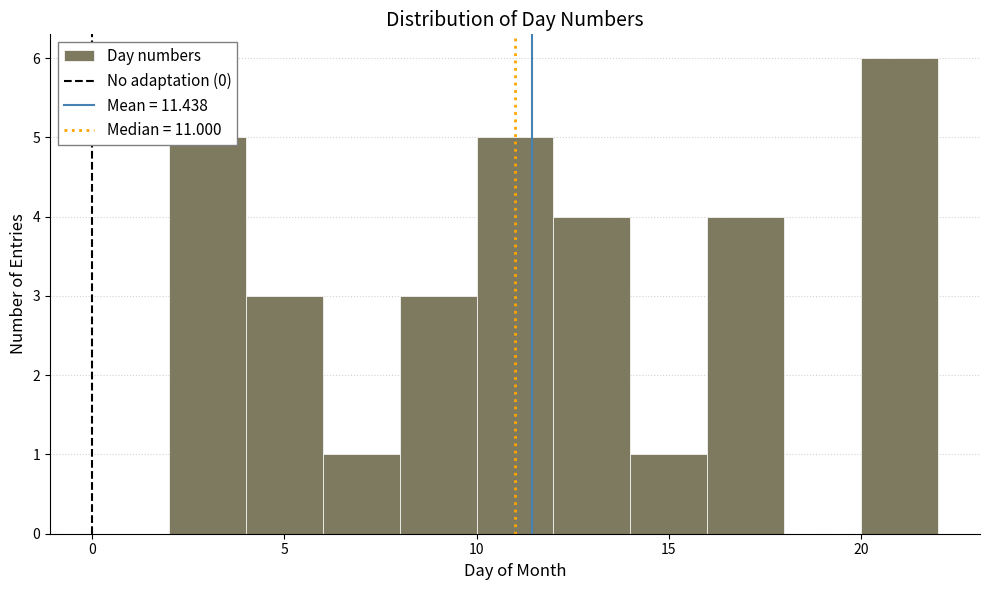

Reading left to right, transcribe this chart: for each bar, give the range it covers on the x-axis and its height. The values are not printed on the chart, so give them approximately, as read against the axis.

2 to 4: 5
4 to 6: 3
6 to 8: 1
8 to 10: 3
10 to 12: 5
12 to 14: 4
14 to 16: 1
16 to 18: 4
18 to 20: 0
20 to 22: 6